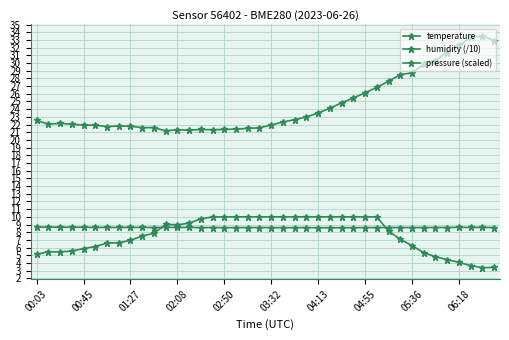

Is this an area chart (filled region under the line)?

No